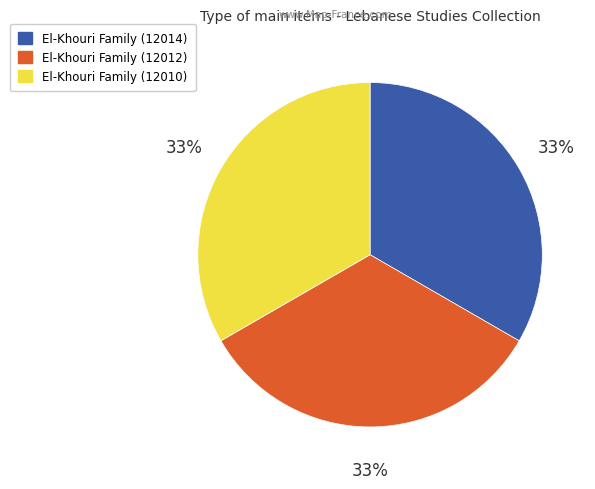

Count the number of slices in the pie.

3